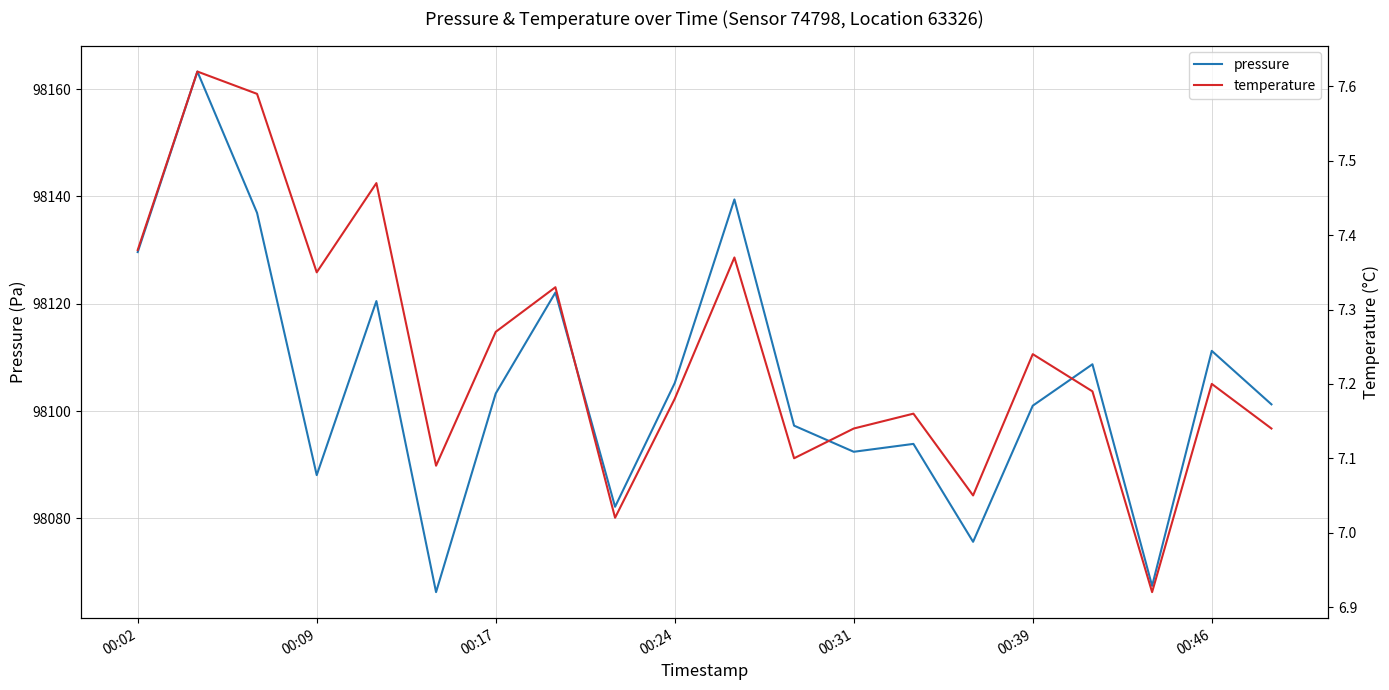

True or false: temperature has a value of 7.1 at 19.

True